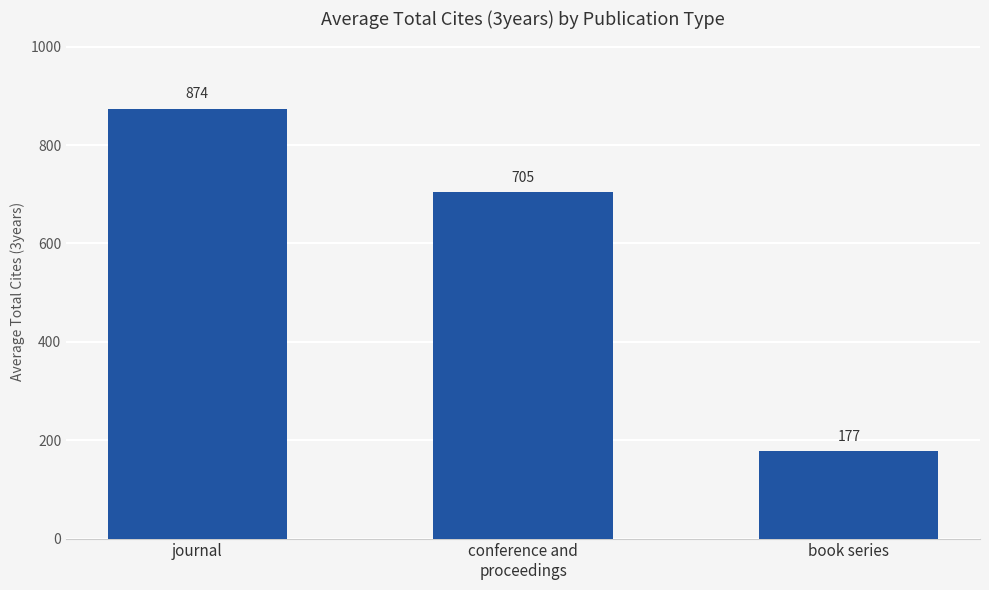

What is the change in value from journal to conference and
proceedings?

-169.4